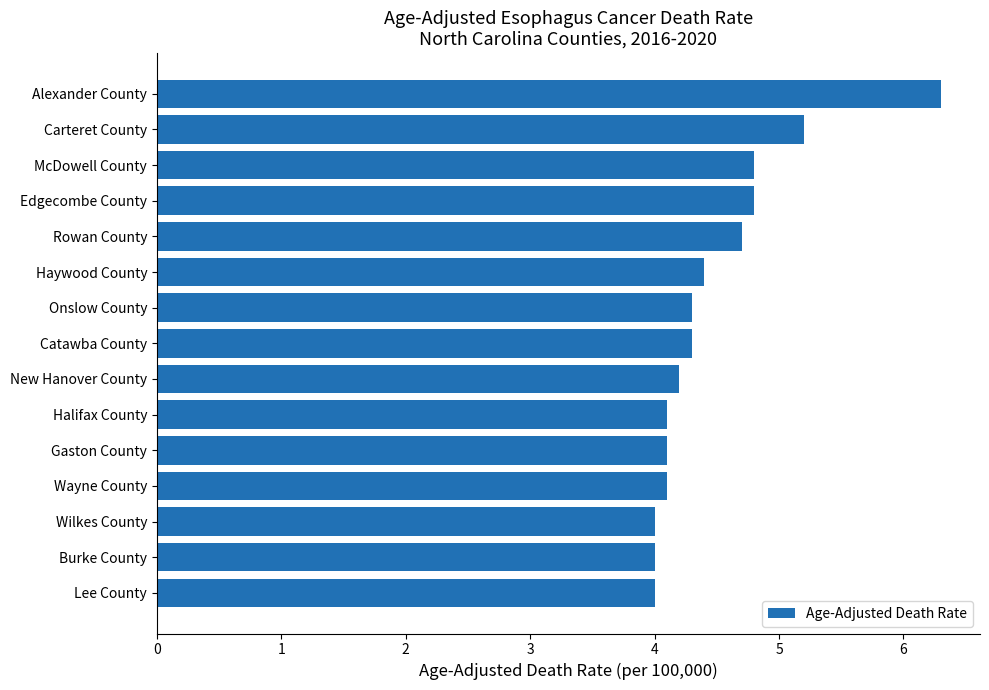

Reading top to bottom, transcribe all the data shown in this chart.

Alexander County=6.3	Carteret County=5.2	McDowell County=4.8	Edgecombe County=4.8	Rowan County=4.7	Haywood County=4.4	Onslow County=4.3	Catawba County=4.3	New Hanover County=4.2	Halifax County=4.1	Gaston County=4.1	Wayne County=4.1	Wilkes County=4.0	Burke County=4.0	Lee County=4.0